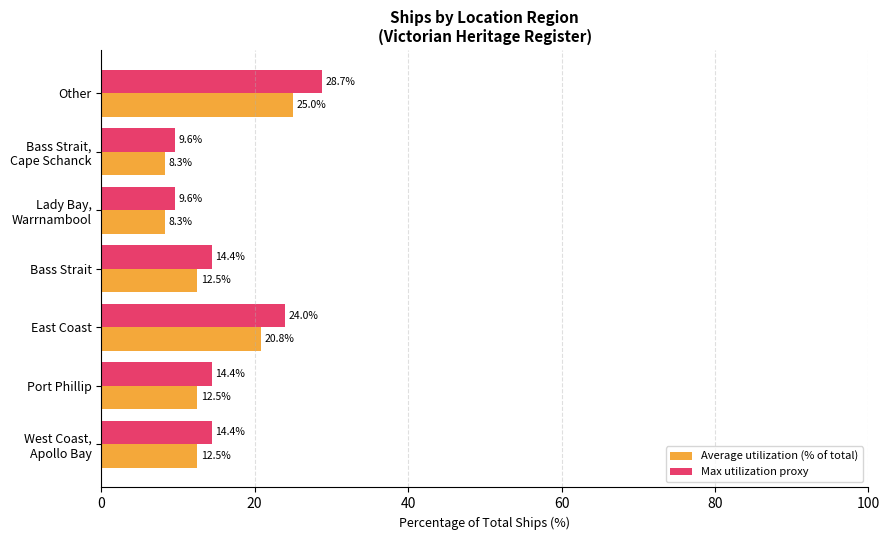

What are all the series names shown in the legend?

Average utilization (% of total), Max utilization proxy